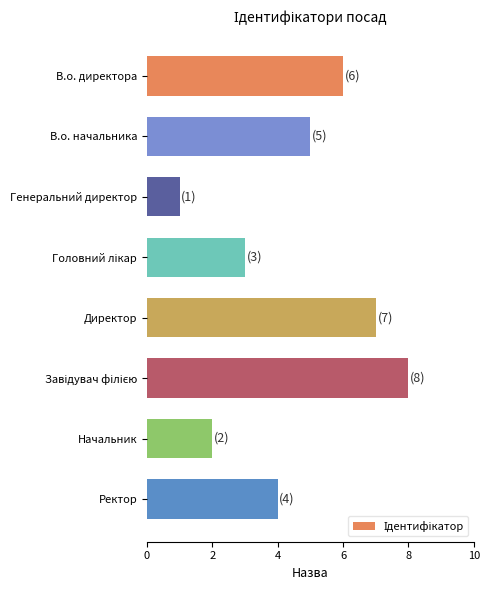

The value at В.о. начальника is 5. True or false?

True